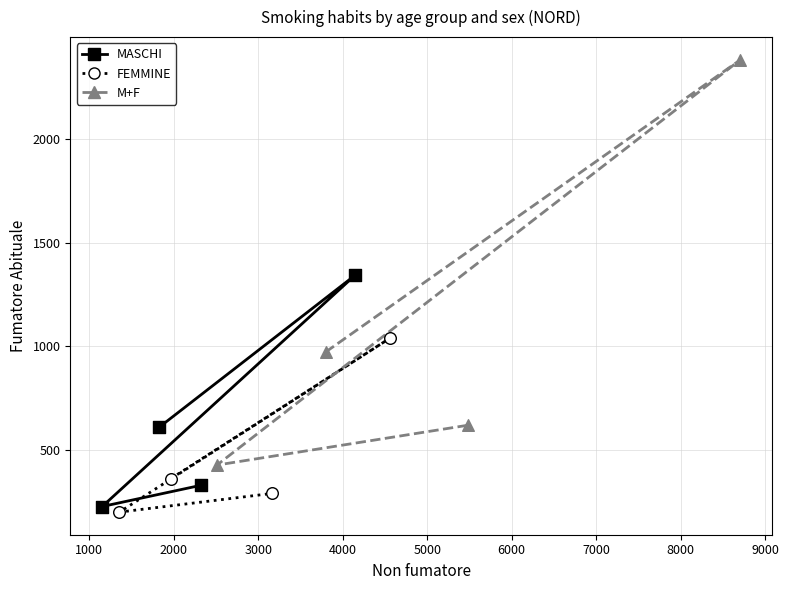

Which series contains the highest Y value?

M+F